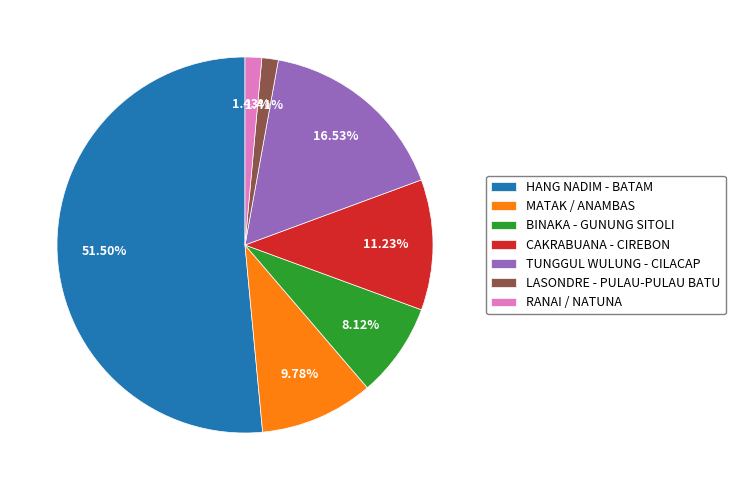

True or false: CAKRABUANA - CIREBON accounts for 11% of the total.

True